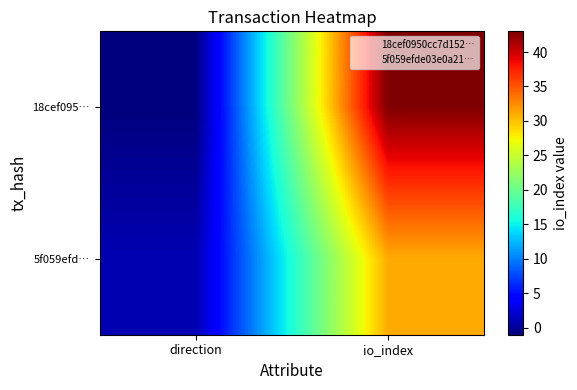

What is the spread (max minus min) of values at direction?

2